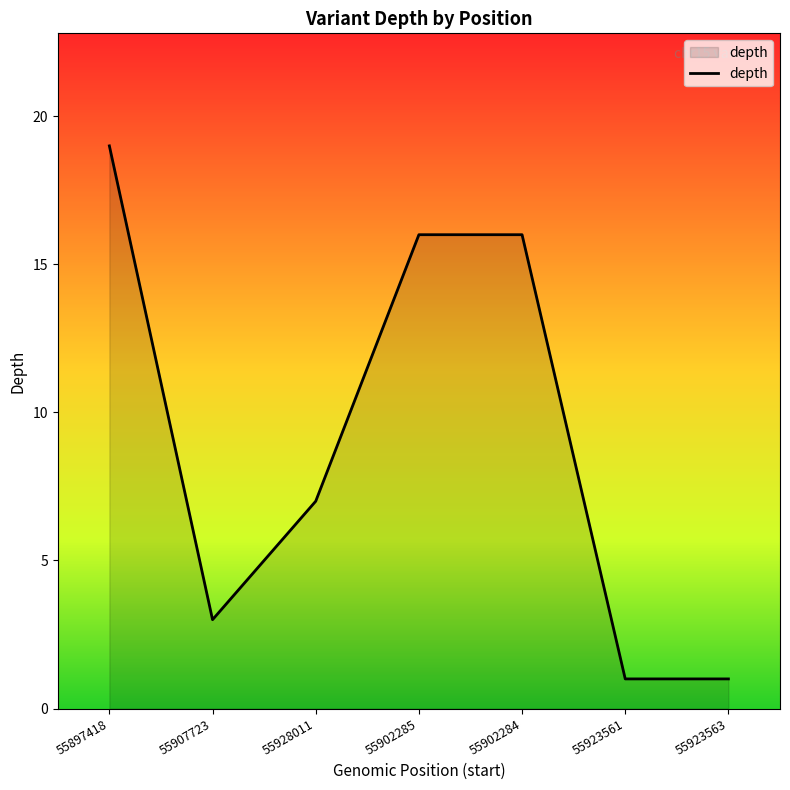

What is the ratio of the value at 55902285 to the value at 55907723?

5.3